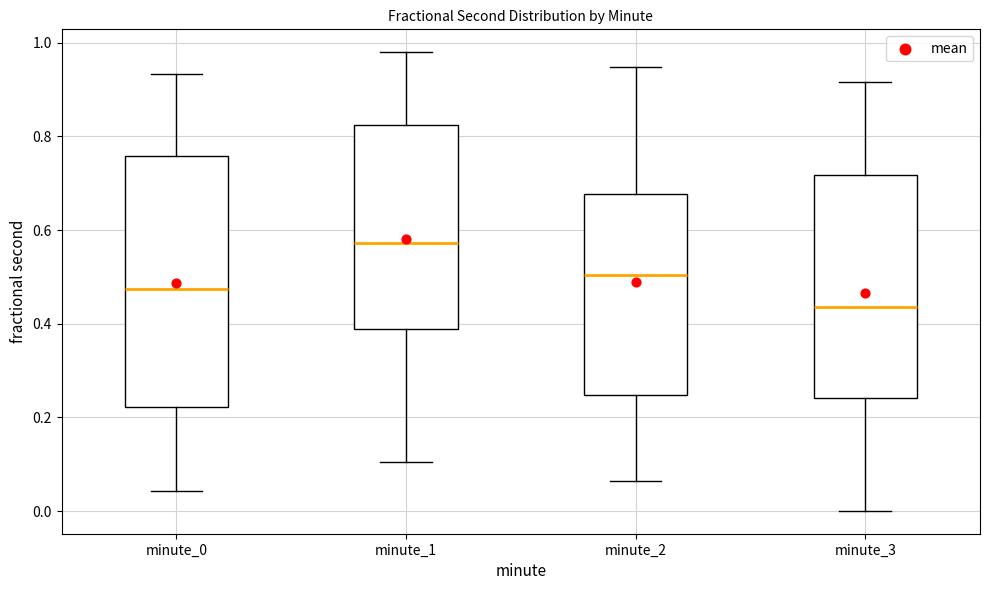

Which box's median line is the highest?

minute_1